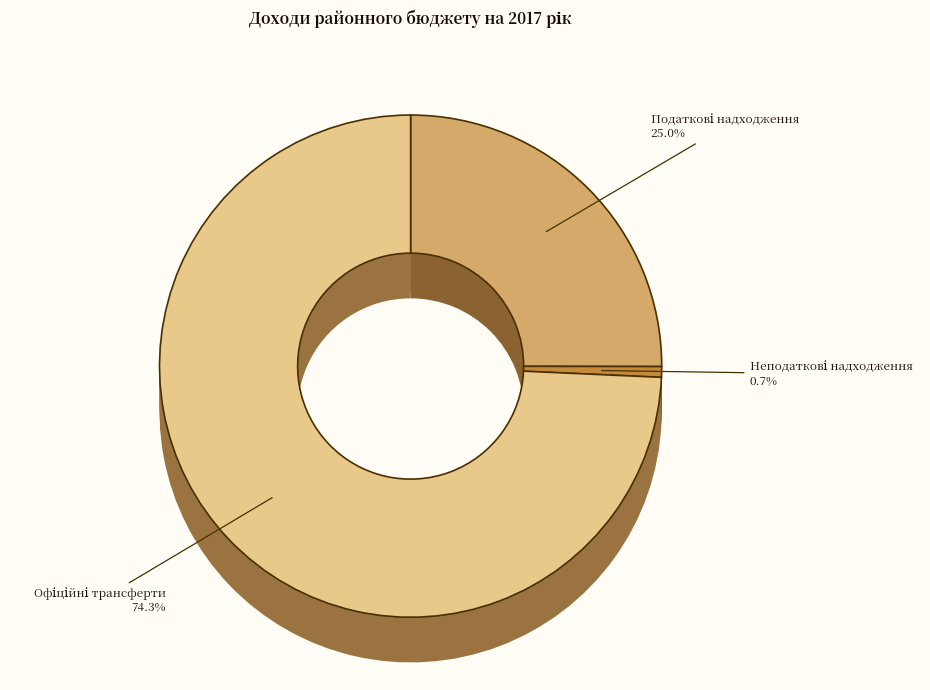

Rank the categories by value from highest to lowest.

Офіційні трансферти, Податкові надходження, Неподаткові надходження